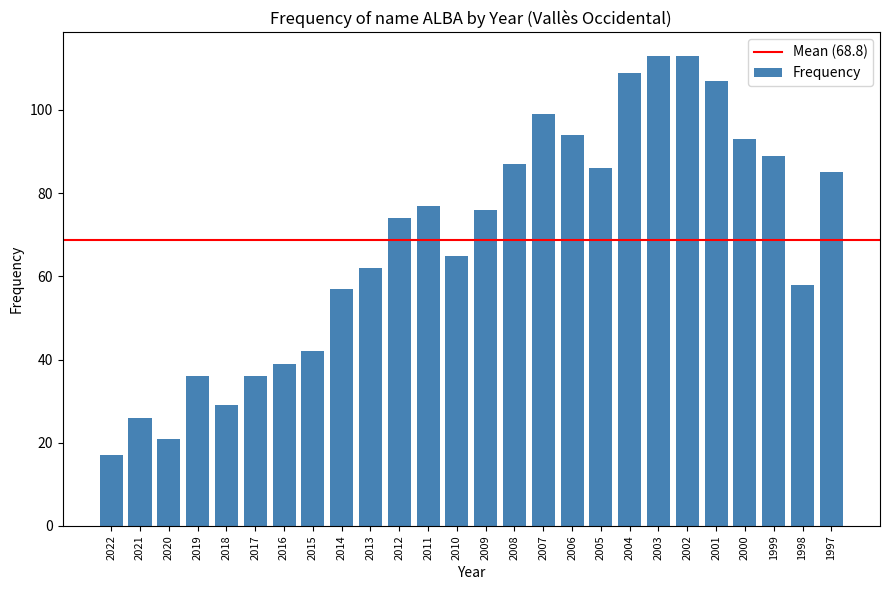

What value does the data have at 1998, to the nearest 5?

60